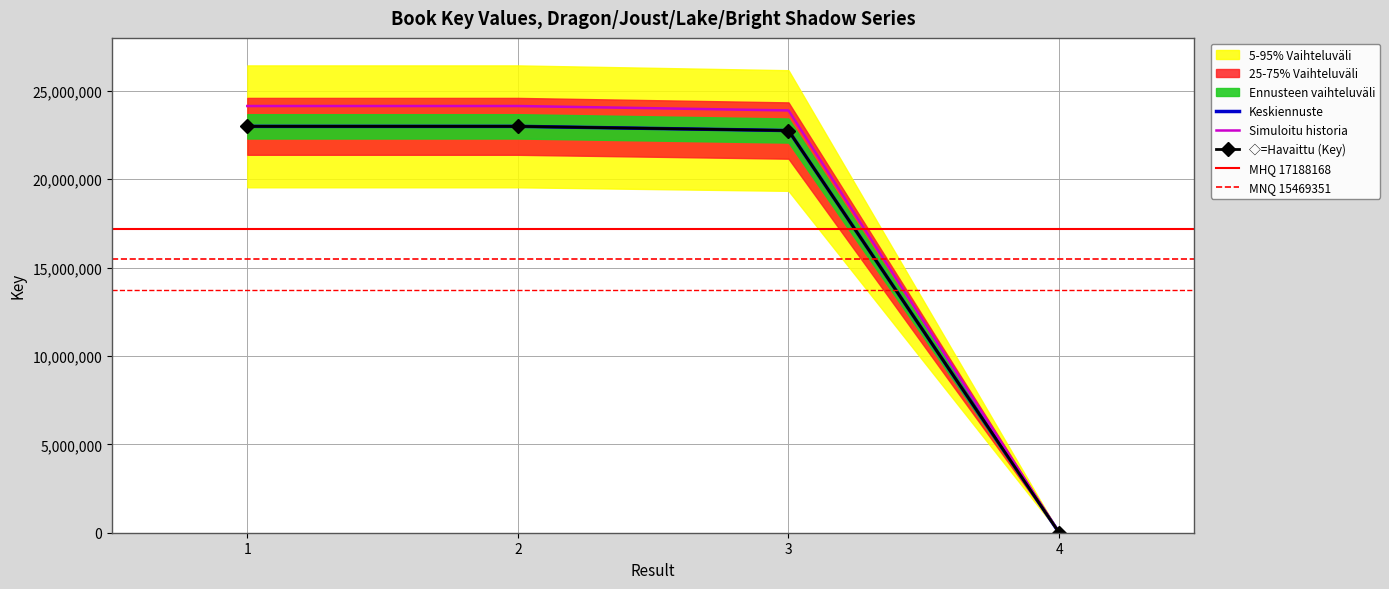

Approximately how many times larger is the value at 3 compared to 4?

3584.4